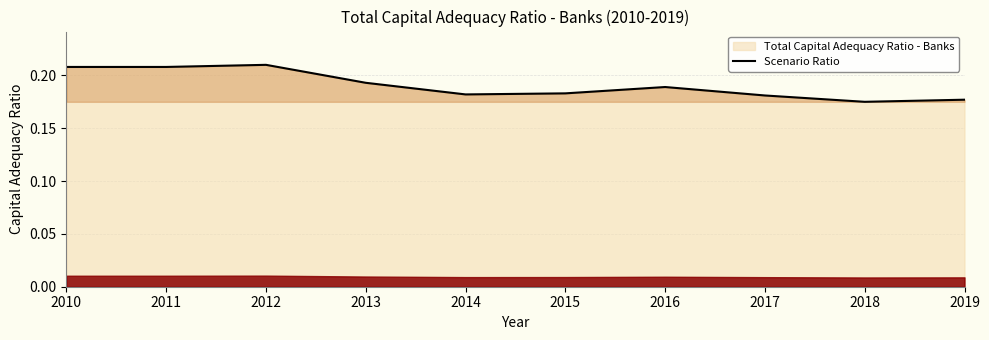

At which label is the value closest to 0?

2018